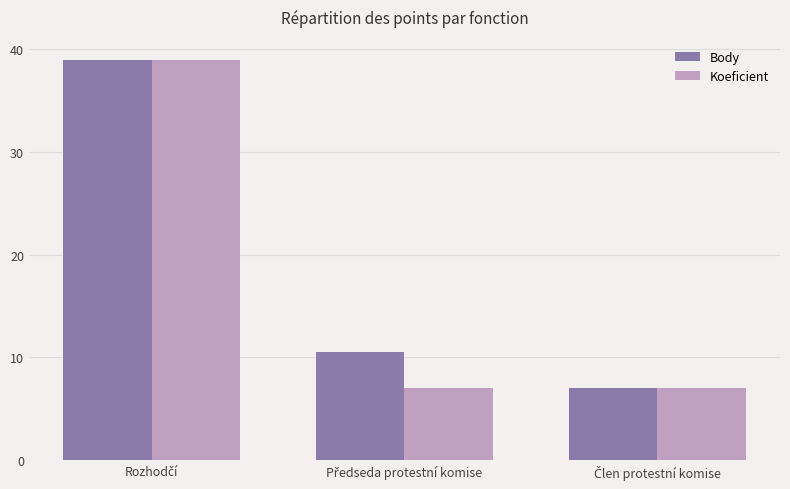

Reading left to right, transcribe all the data shown in this chart.

Body: 39.0	10.5	7.0
Koeficient: 39.0	7.0	7.0